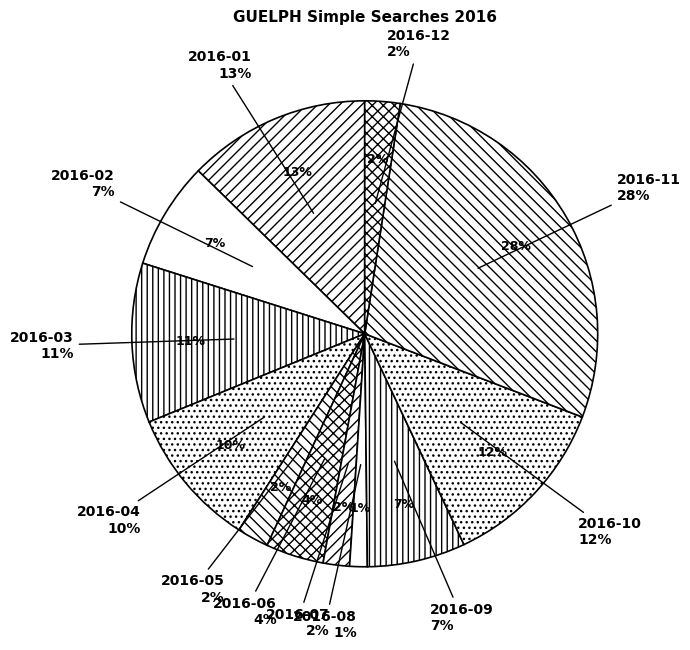

What is the total percentage of 2016-01 and 2016-05?

14.9%